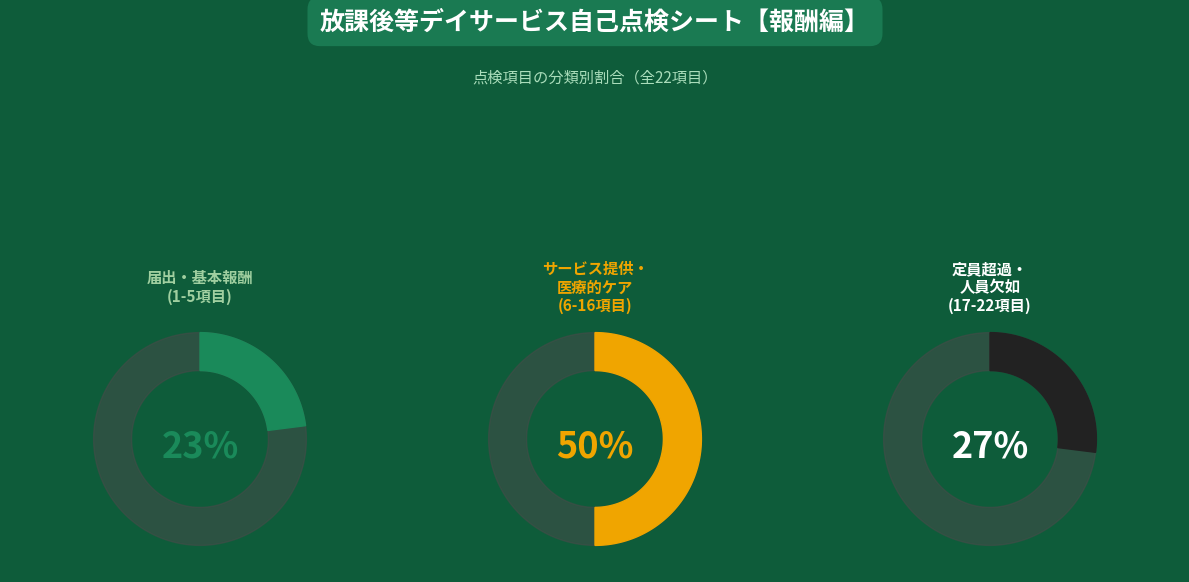

Does any single category account for the majority?

No